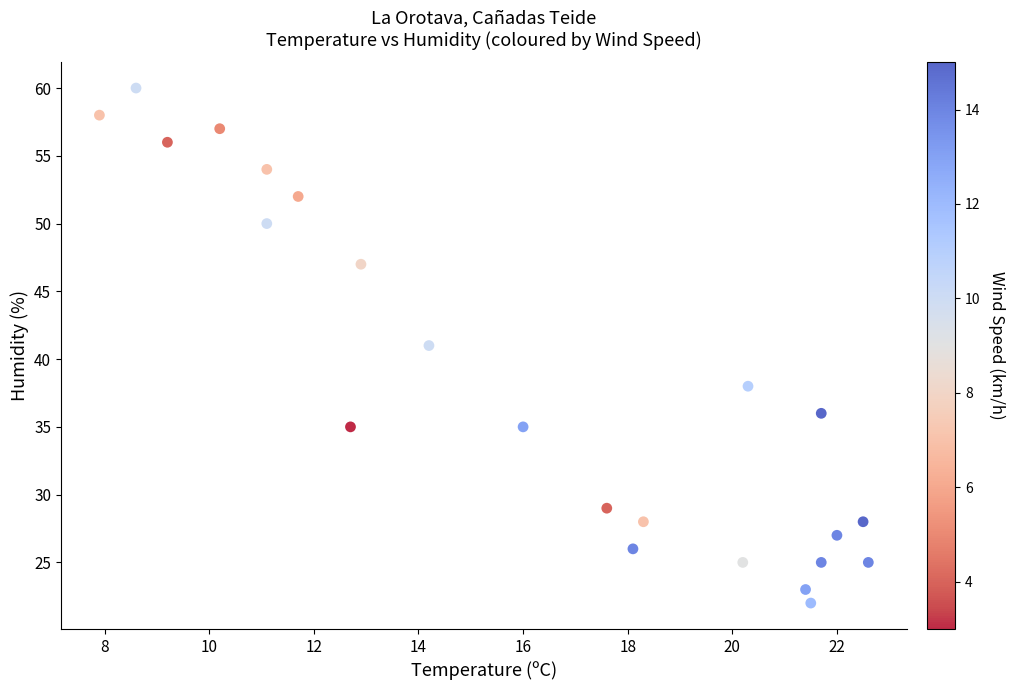

What is the range of Y values (max minus min)?

38